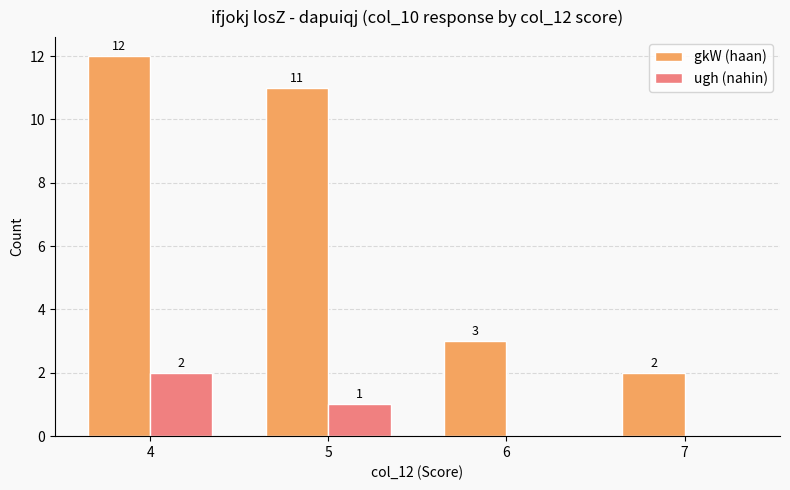

Reading right to left, extract all data points from this chart.

gkW (haan): 2	3	11	12
ugh (nahin): 0	0	1	2